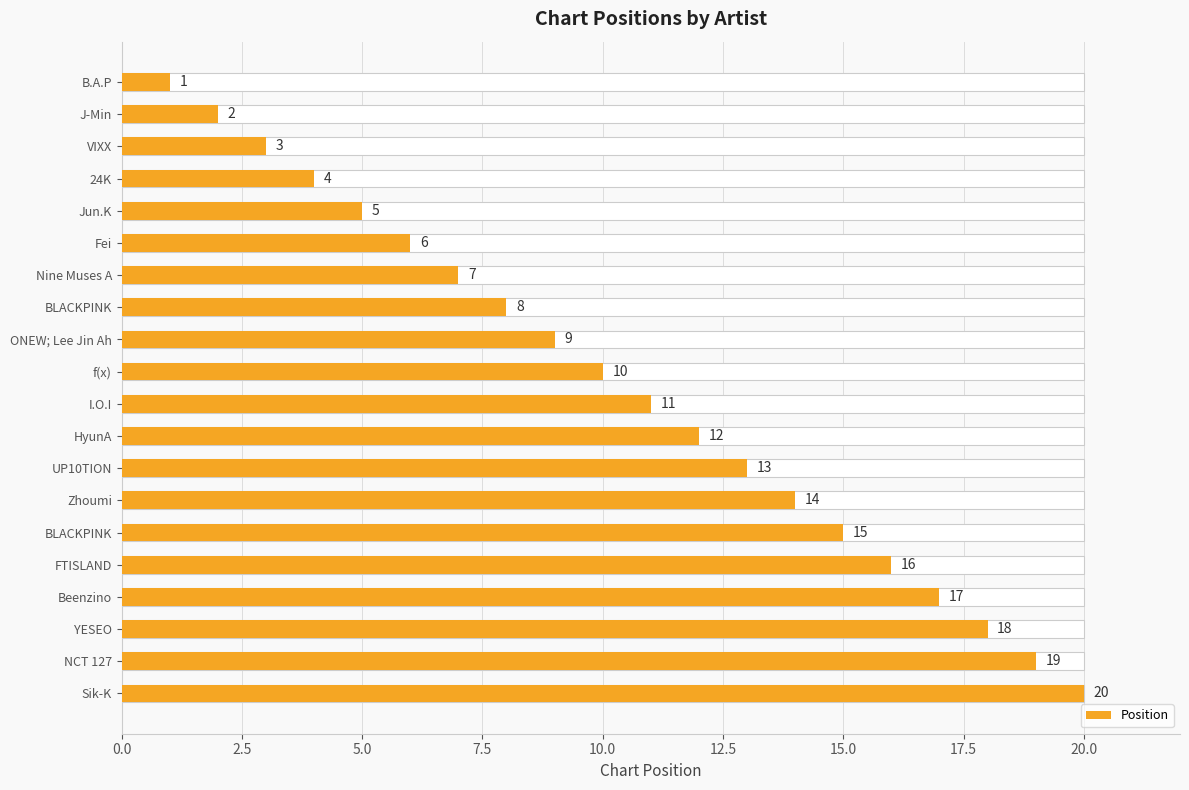

Reading right to left, list all the values displayed in this chart.

20	19	18	17	16	15	14	13	12	11	10	9	8	7	6	5	4	3	2	1